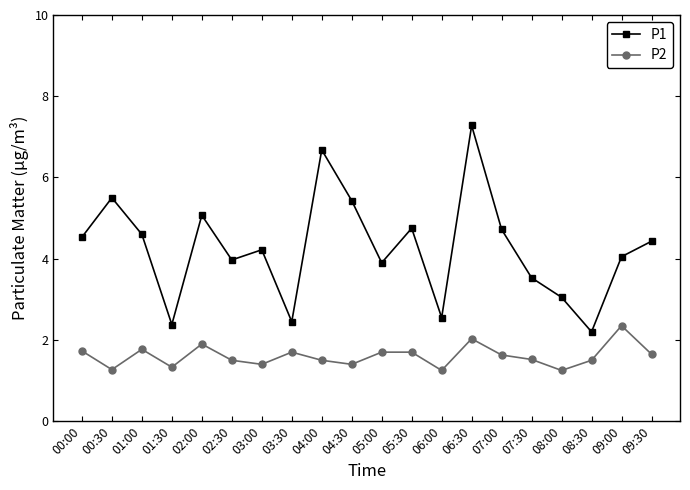

How many lines are shown in the chart?

2